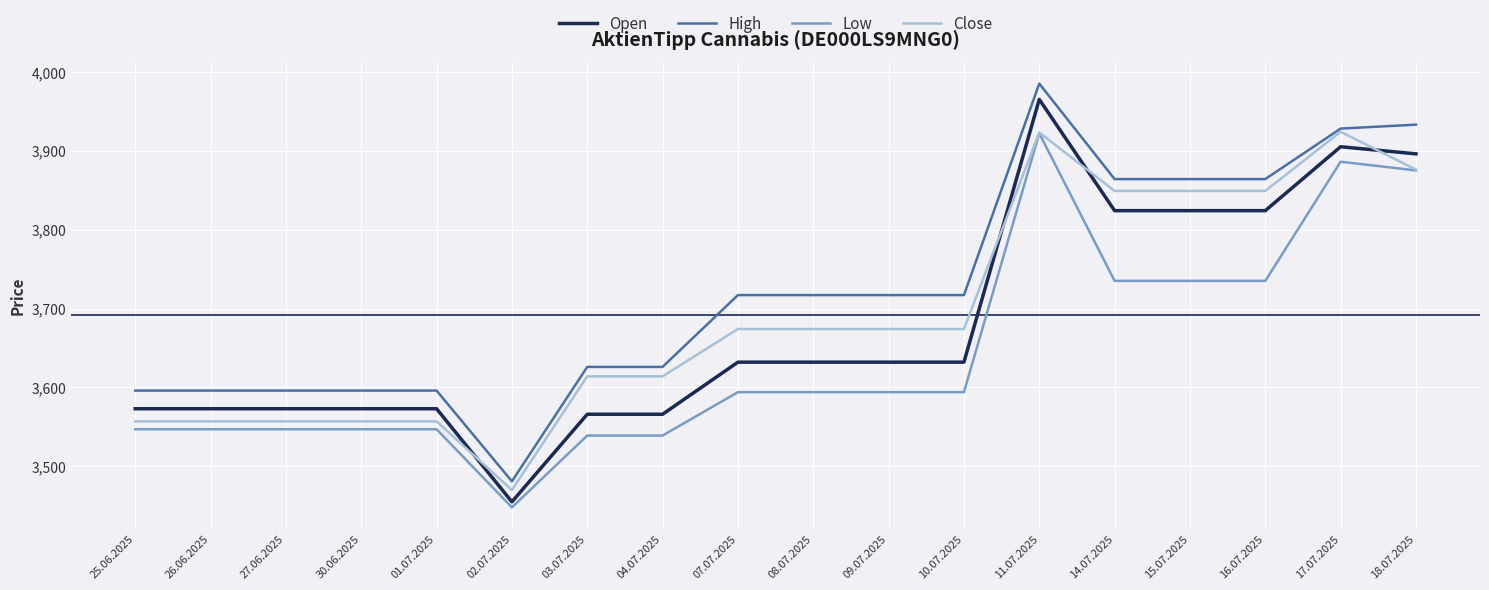

Is the value of High at 16.07.2025 greater than the value of Low at 01.07.2025?

Yes